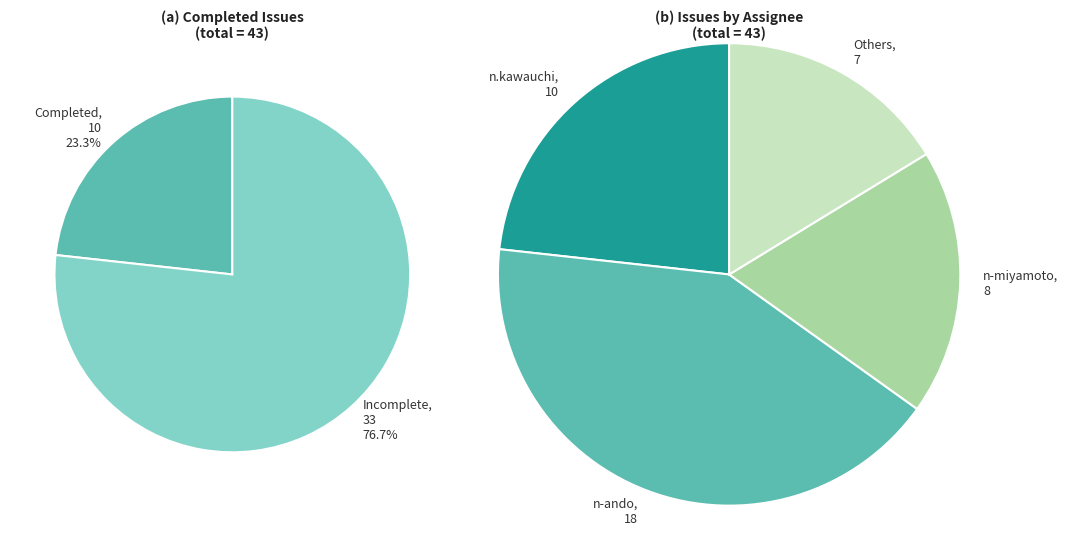

Is there any slice that represents more than half of the pie?

No